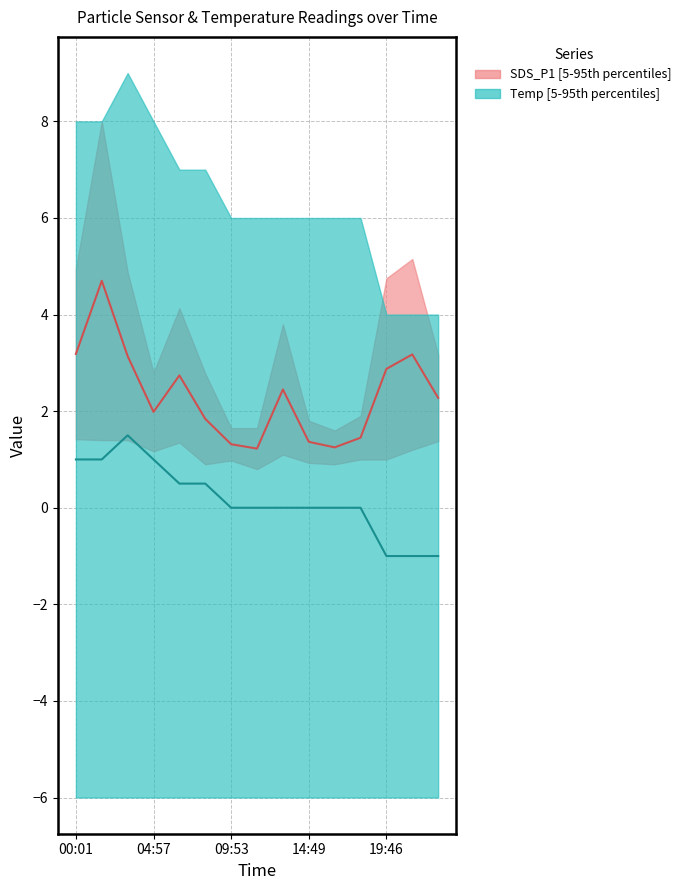

List the labels in order of SDS_P1 value, smallest first.

11:32, 16:28, 09:53, 14:49, 18:07, 08:14, 04:57, 23:03, 13:11, 06:36, 19:46, 03:18, 21:25, 00:01, 01:39